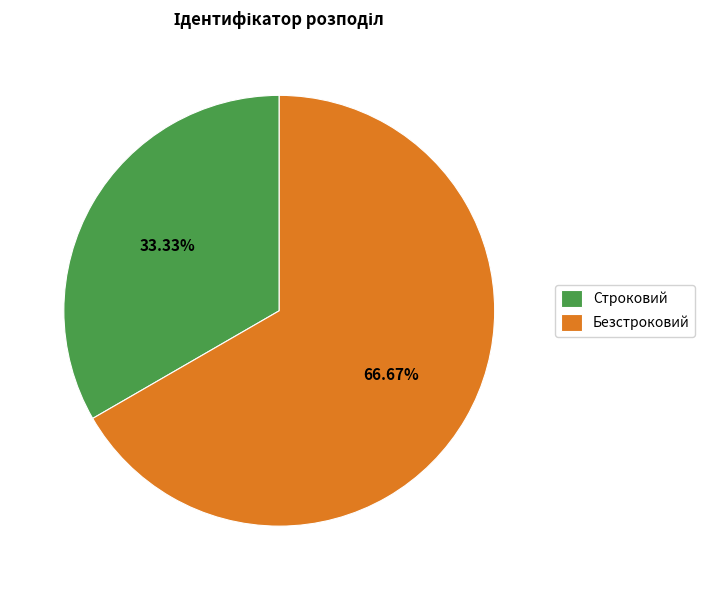

Is it true that Строковий is 33% of the pie?

True